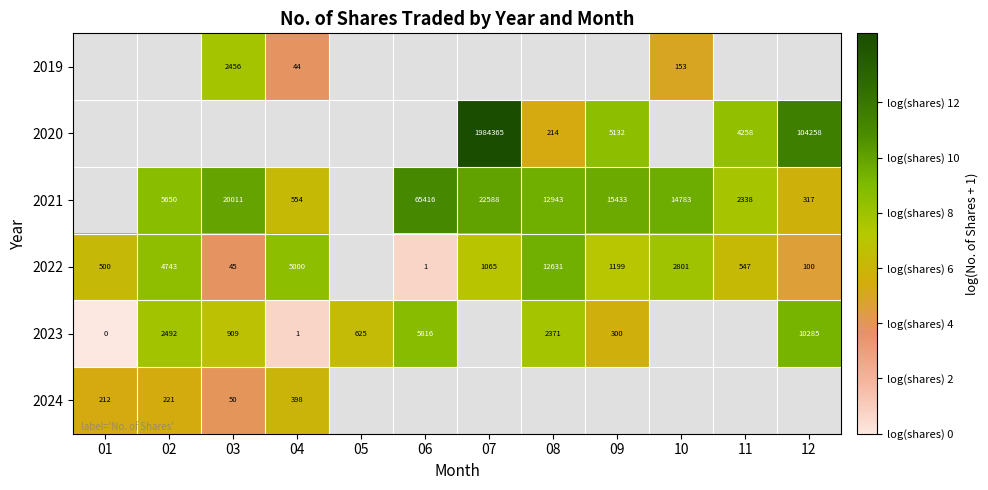

Rank the categories by 2023 value from lowest to highest.

01, 04, 09, 05, 03, 08, 02, 06, 07, 10, 11, 12